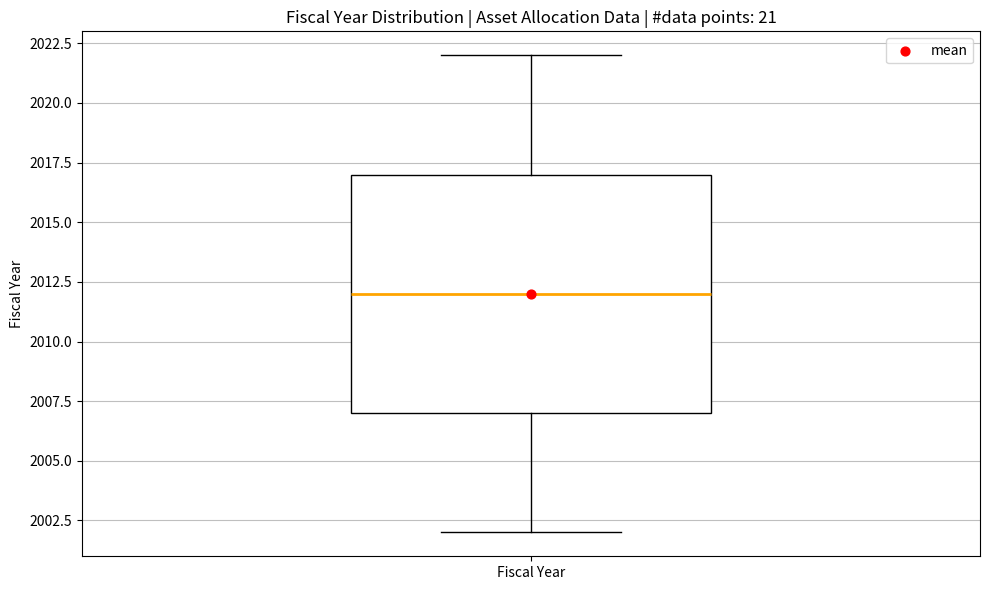

Transcribe this box plot: give where the median line is, the range the box spans, and where the two whiskers end, as read against the y-axis. The values are not printed on the chart, so give them approximately, as read against the axis.

median 2012, box 2007 to 2017, whiskers 2002 to 2022